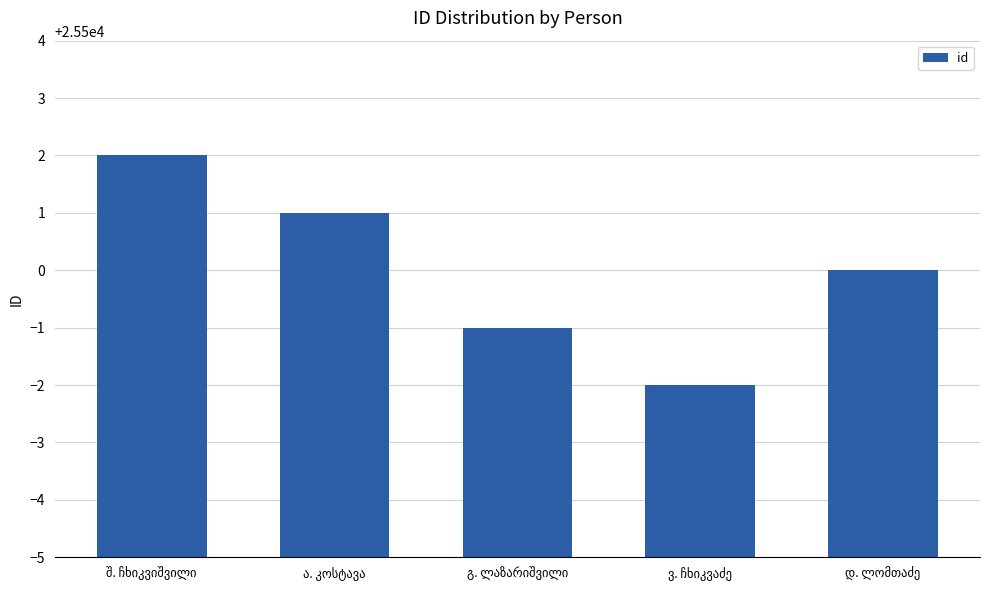

How many values are between 25499 and 25501?

3